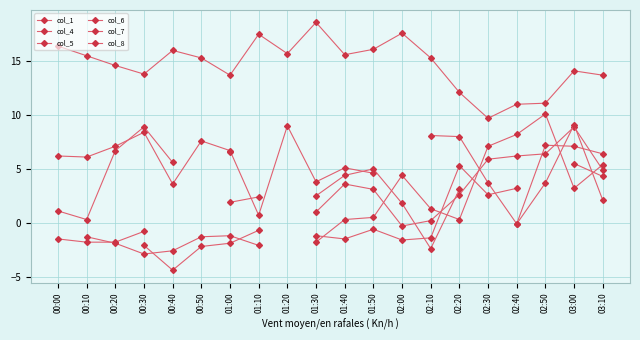

The value of col_6 at 02:50 is 0.8. True or false?

False